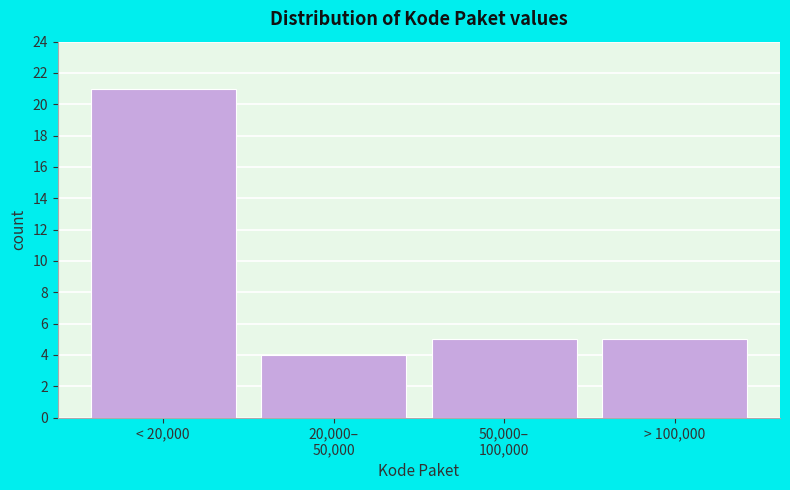

Reading right to left, transcribe all the data shown in this chart.

5	5	4	21